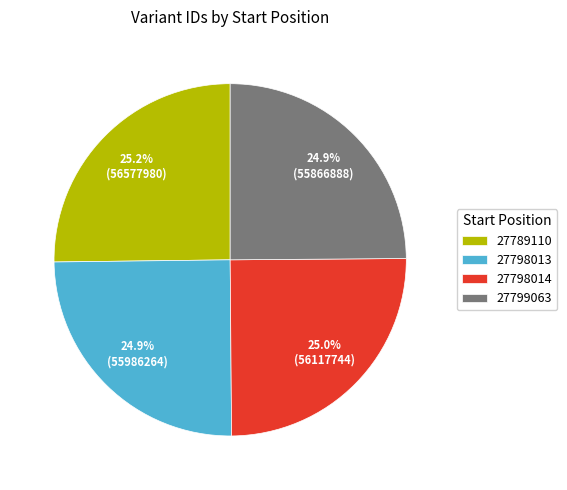

To the nearest percent, what portion does 27799063 represent?

25%